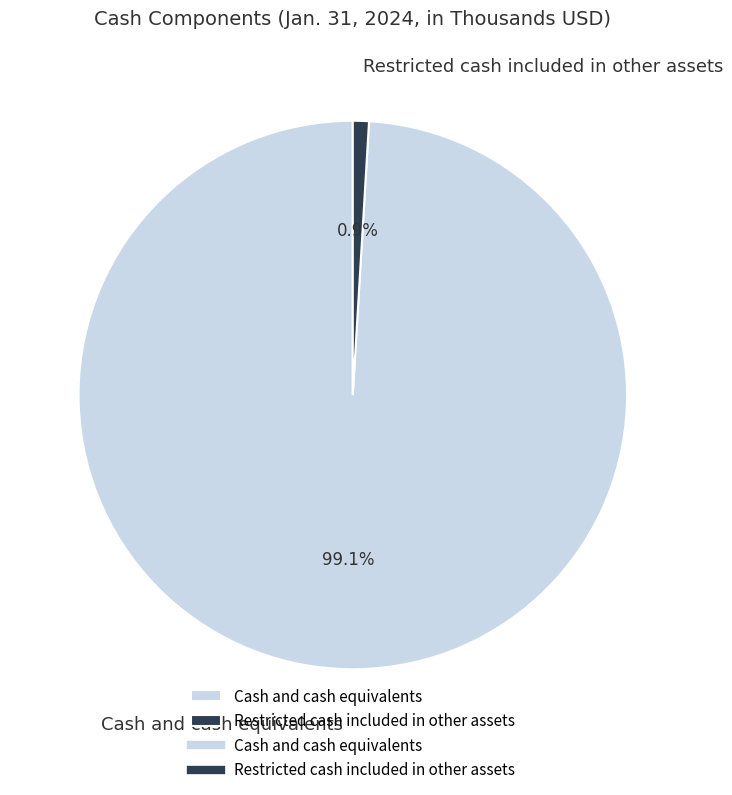

Rank the categories by value from lowest to highest.

Restricted cash included in other assets, Cash and cash equivalents